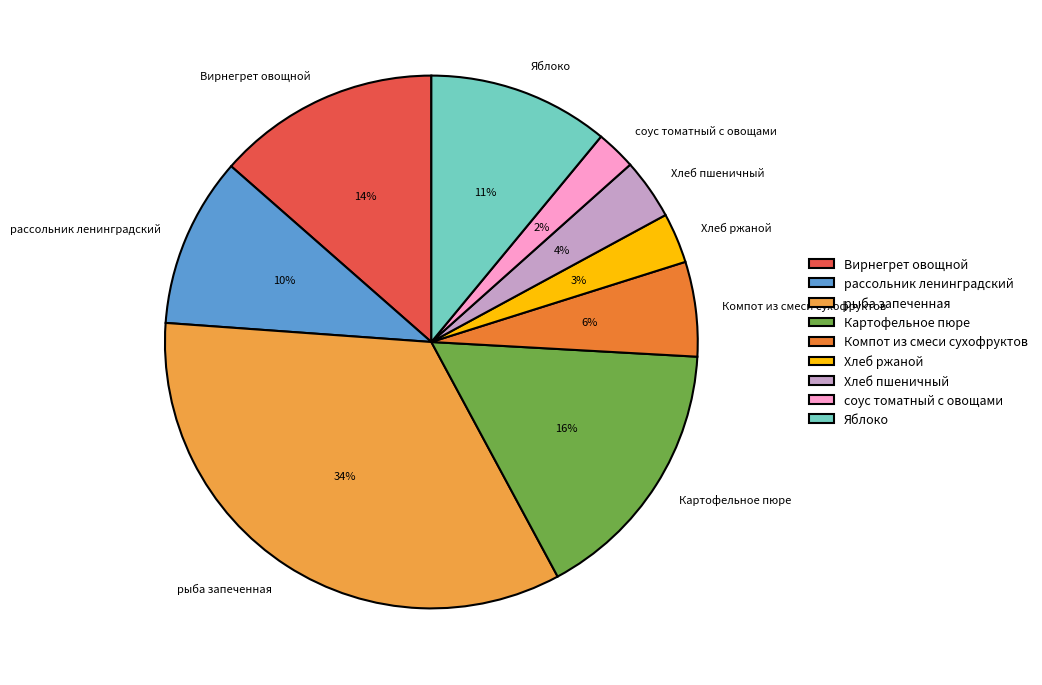

Does any single category account for the majority?

No